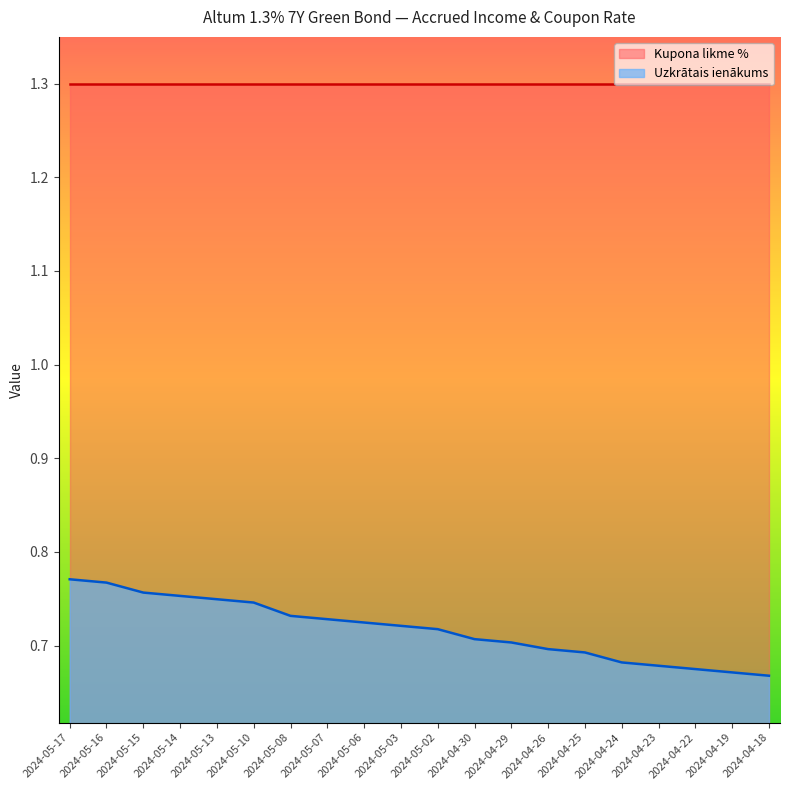

The value at 2024-04-30 is 0.7. True or false?

True